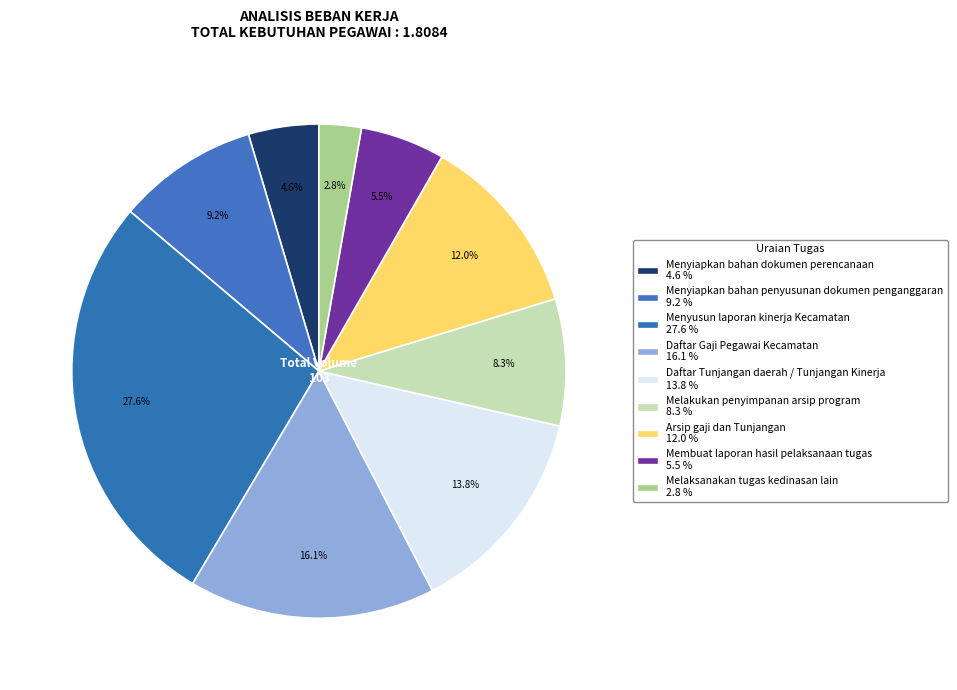

Which slice is the smallest?

Melaksanakan tugas kedinasan lain